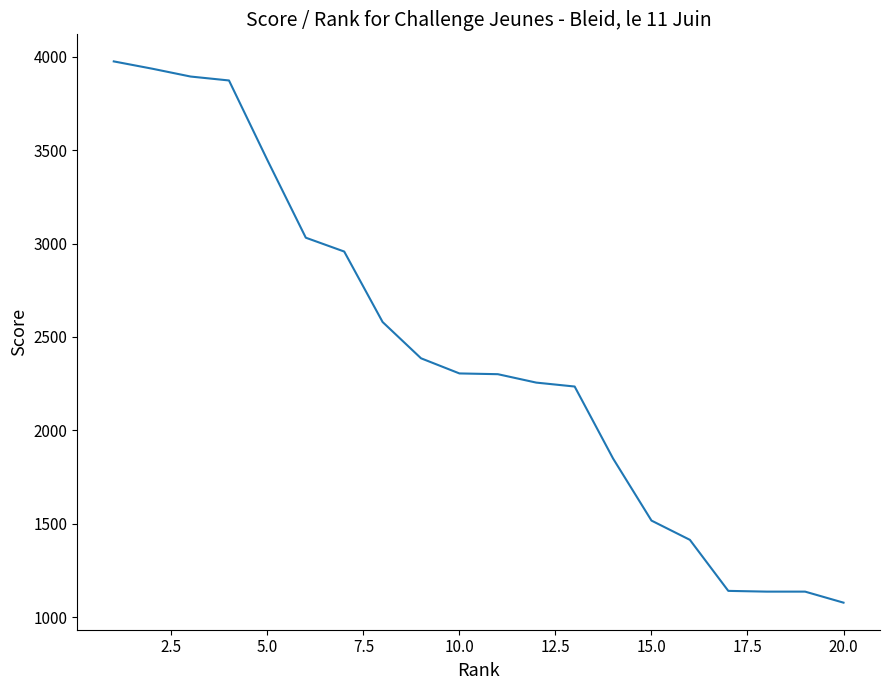

What is the difference between the maximum and minimum values?

2895